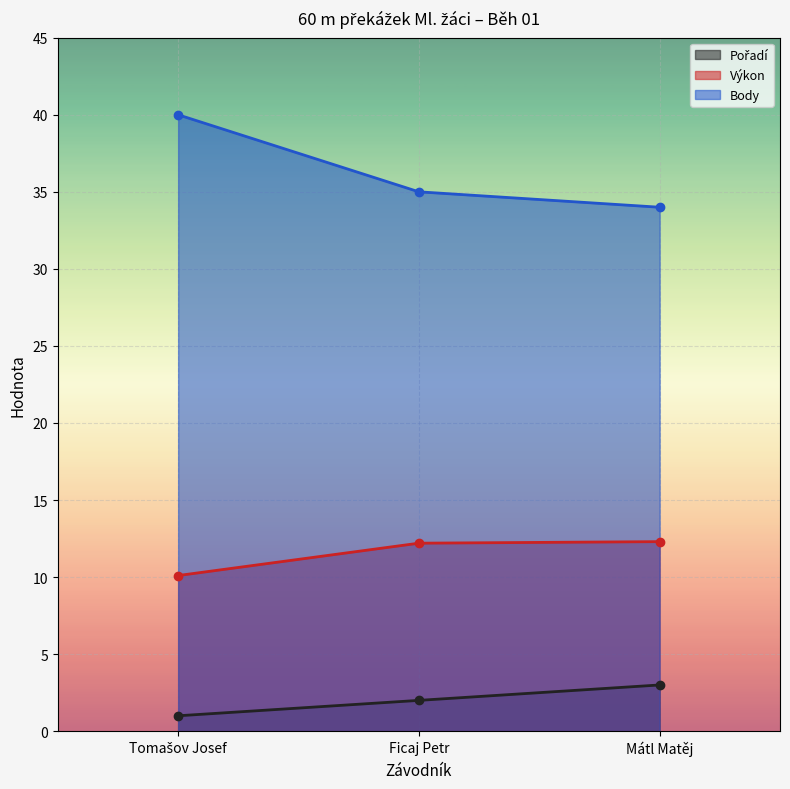

Count the Pořadí values in the range 1 to 3.

3